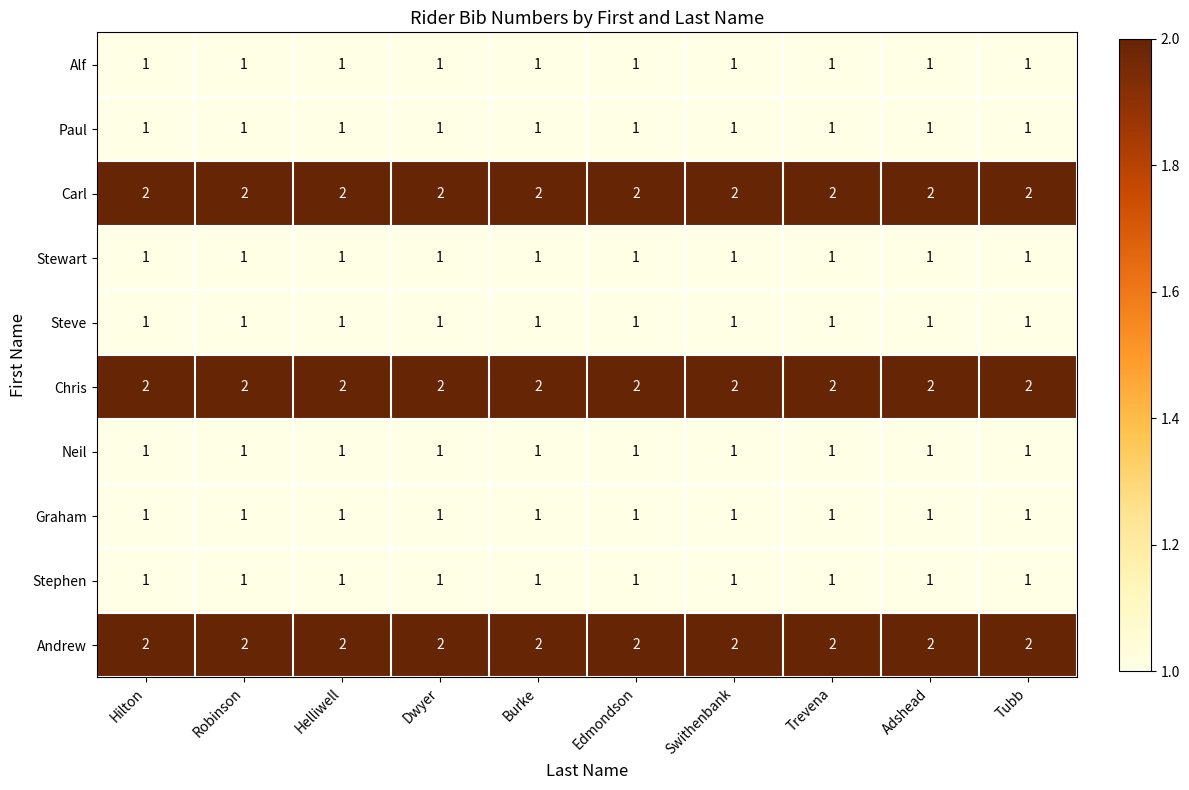

What is the total value across all series at Tubb?

13